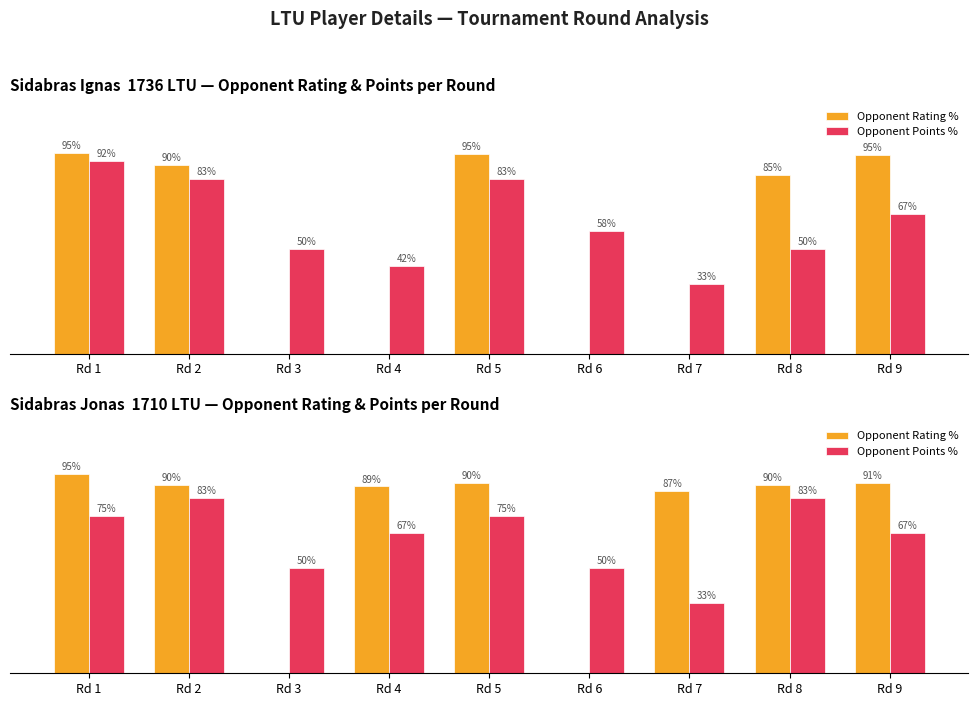

What is the value of the Opponent Rating % bar at the 5th from the left?

90.5